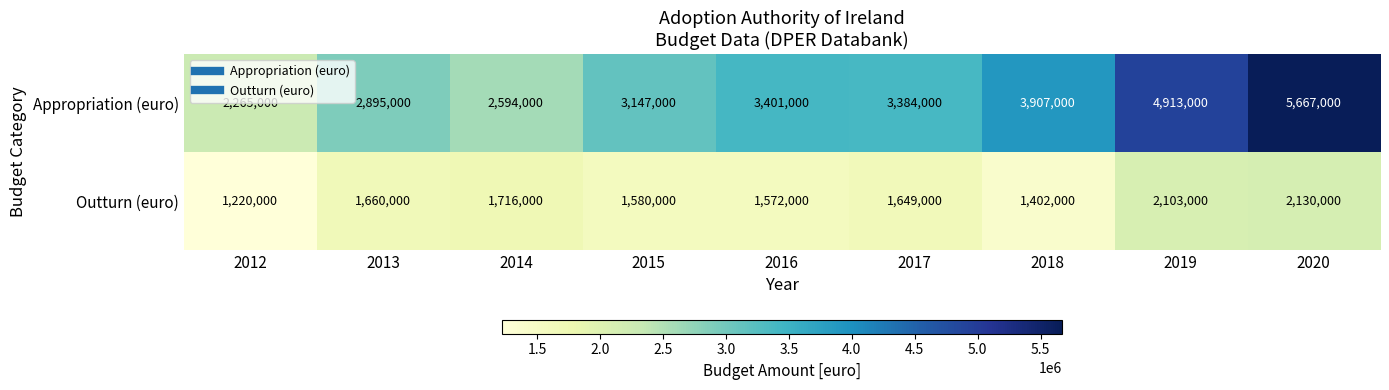

The value of Appropriation (euro) at 2013 is 2895000. True or false?

True